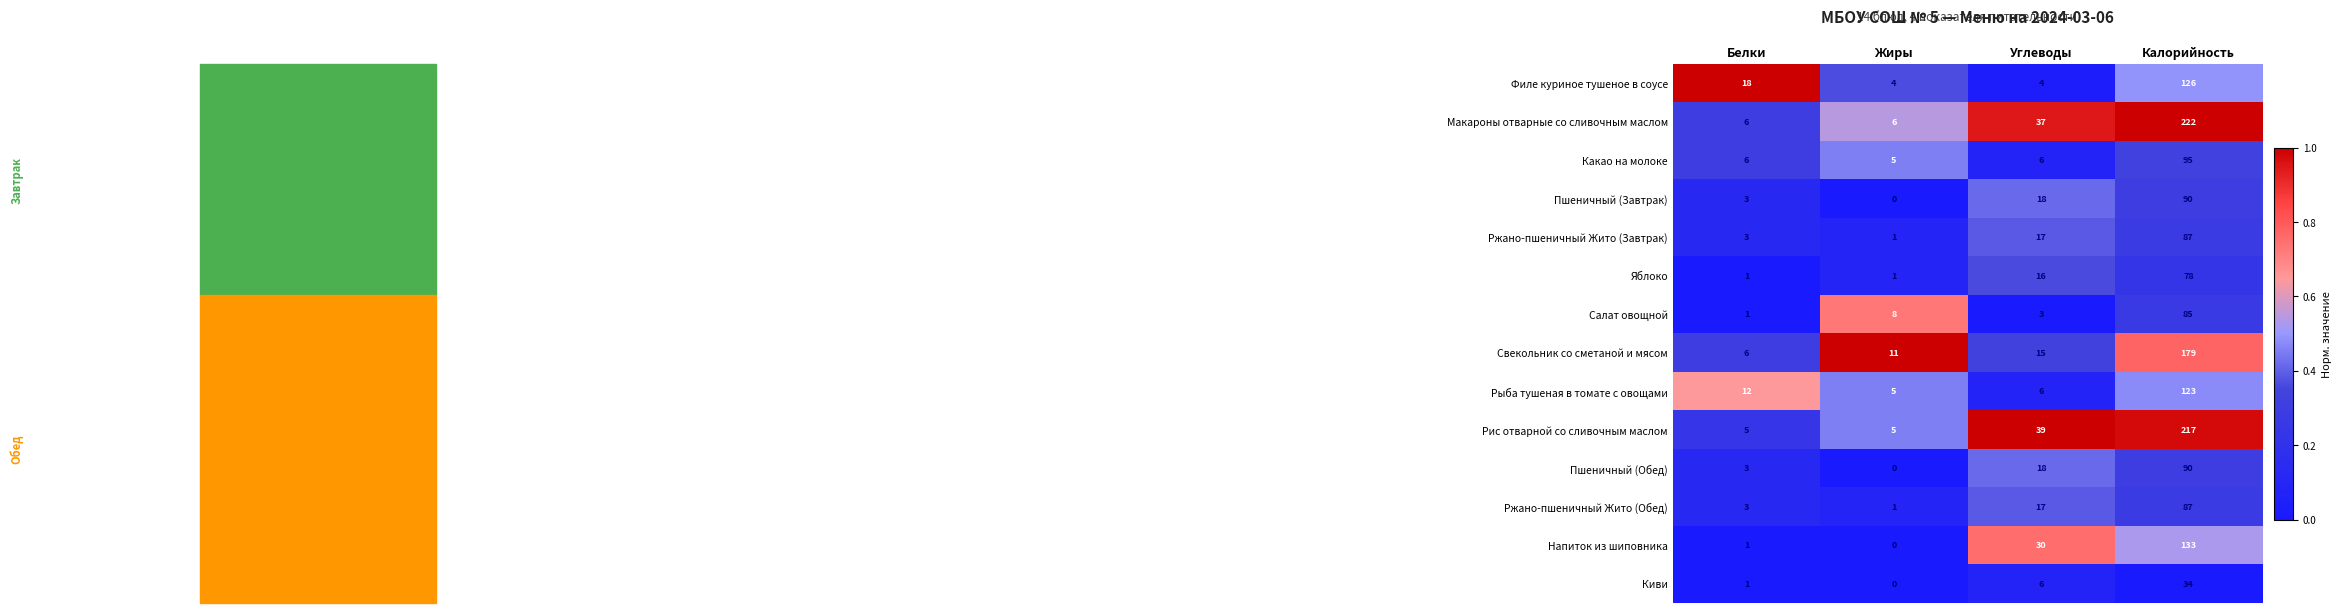

What is the total value across all series at Жиры?

47